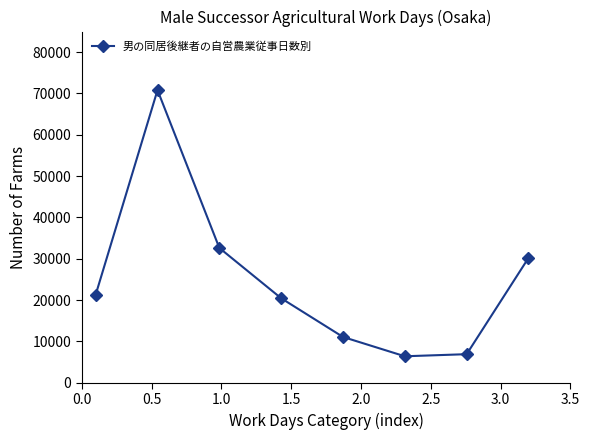

How many points are higher than both their immediate neighbors (excluding endpoints)?

1